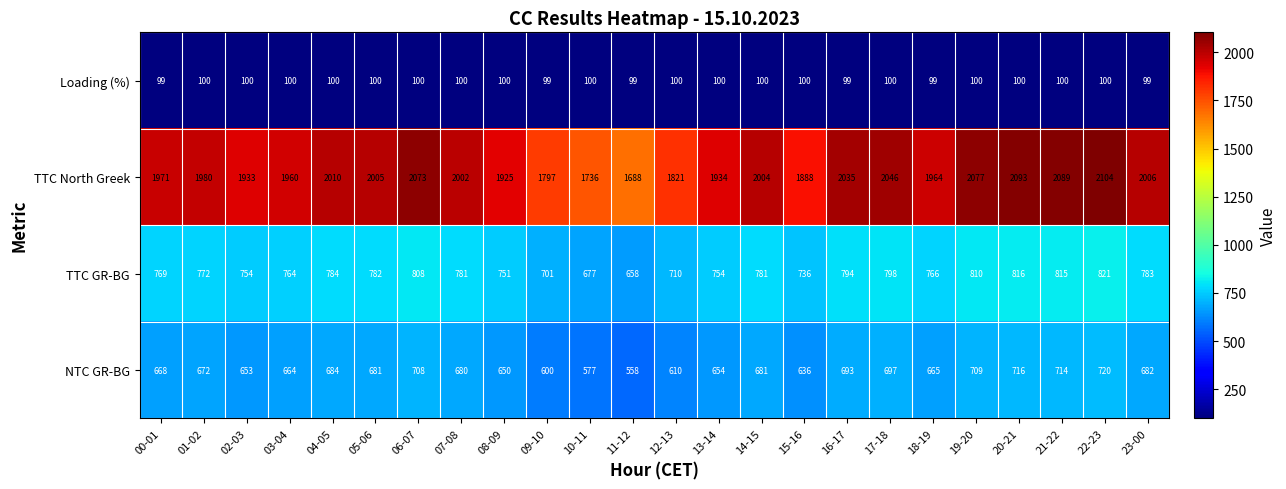

List the series in order of their peak value, lowest first.

Loading (%), NTC GR-BG, TTC GR-BG, TTC North Greek